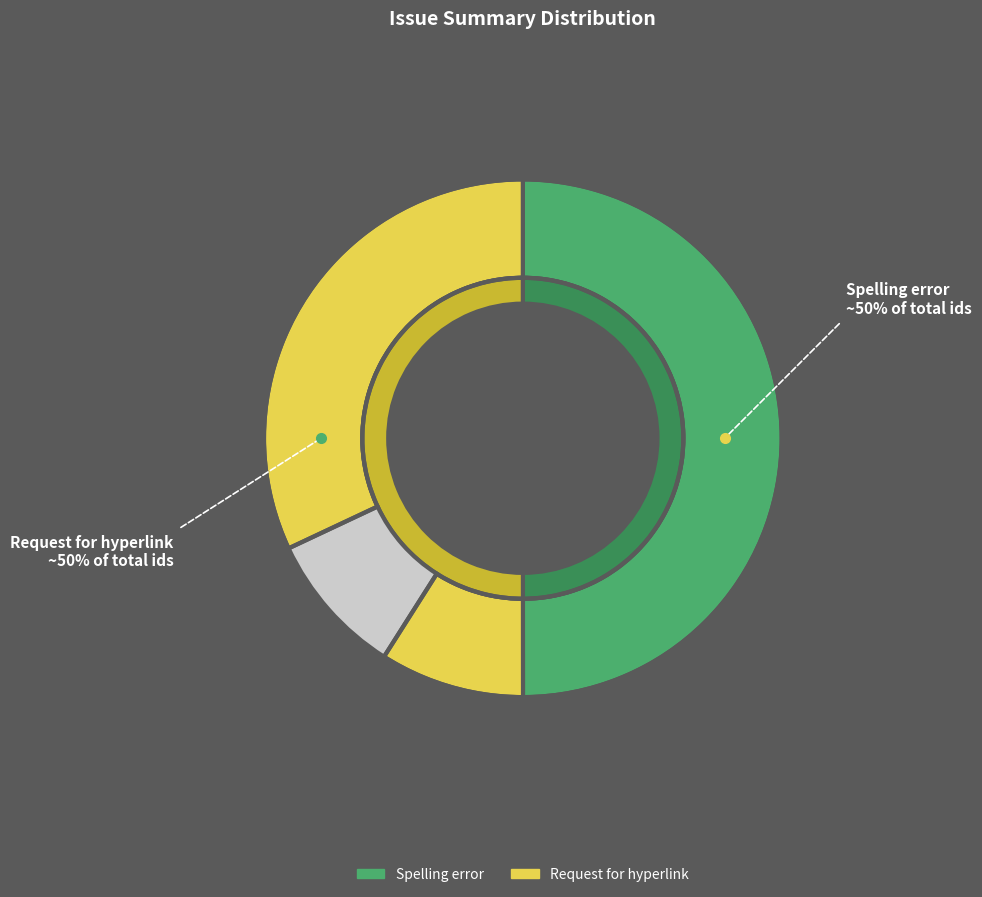

To the nearest percent, what is the combined percentage of Spelling error and Request for hyperlink?

100%